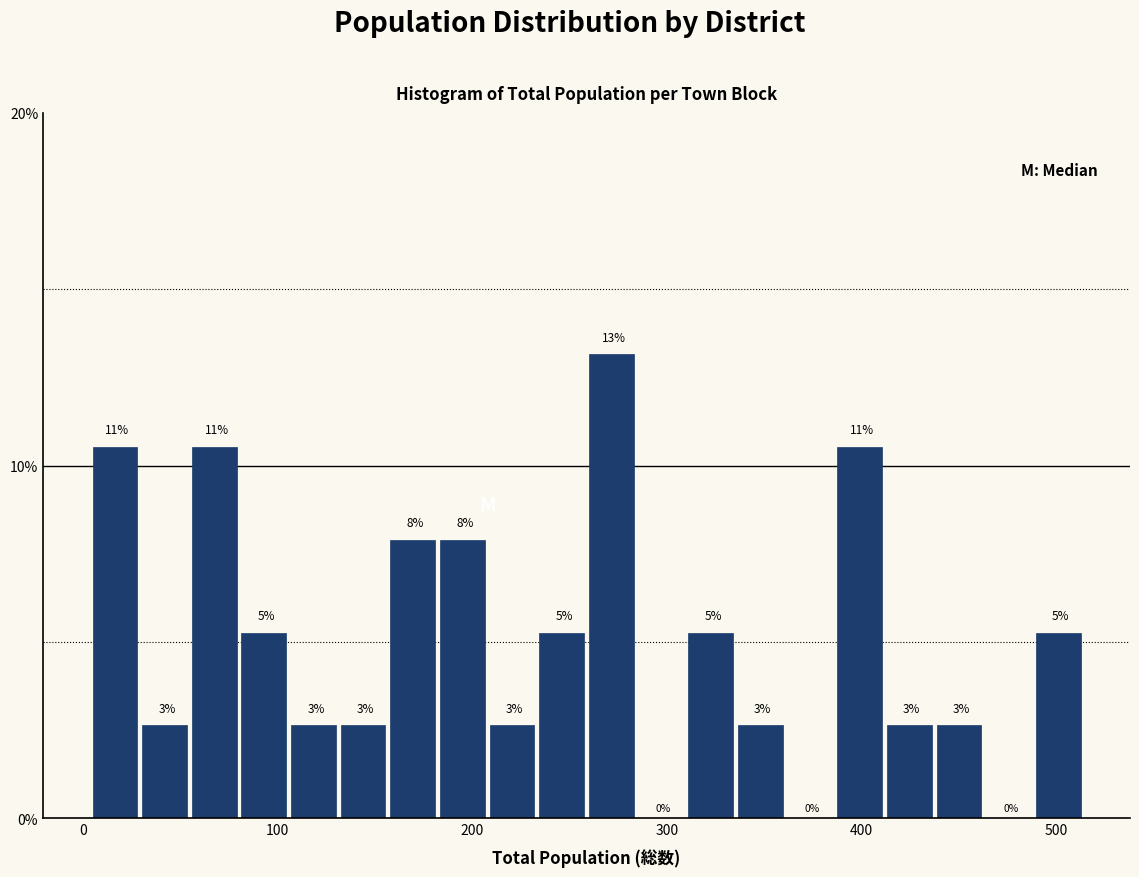

Read against the x-axis, roughly where is the centre of the tallest bar?

270